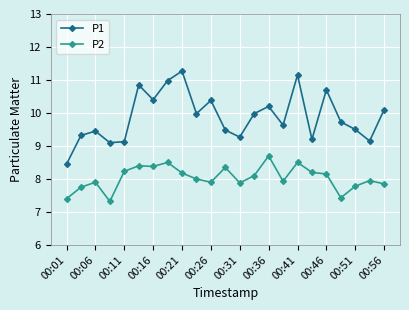

True or false: P2 has more than 0 points higher than both neighbors.

True